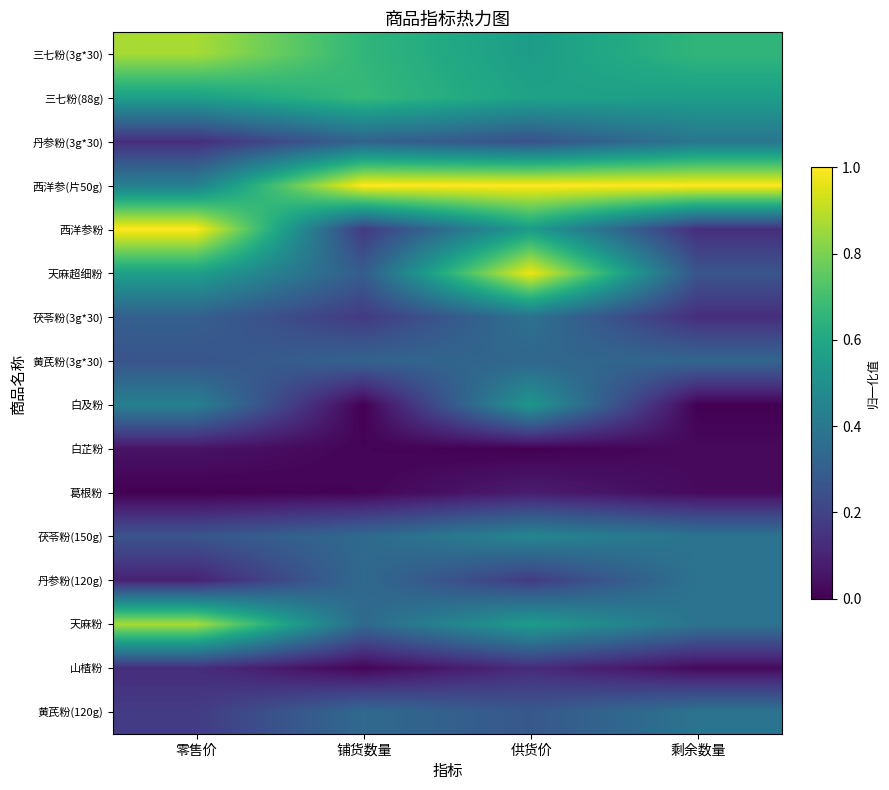

Which series has the largest range (max minus min)?

西洋参粉